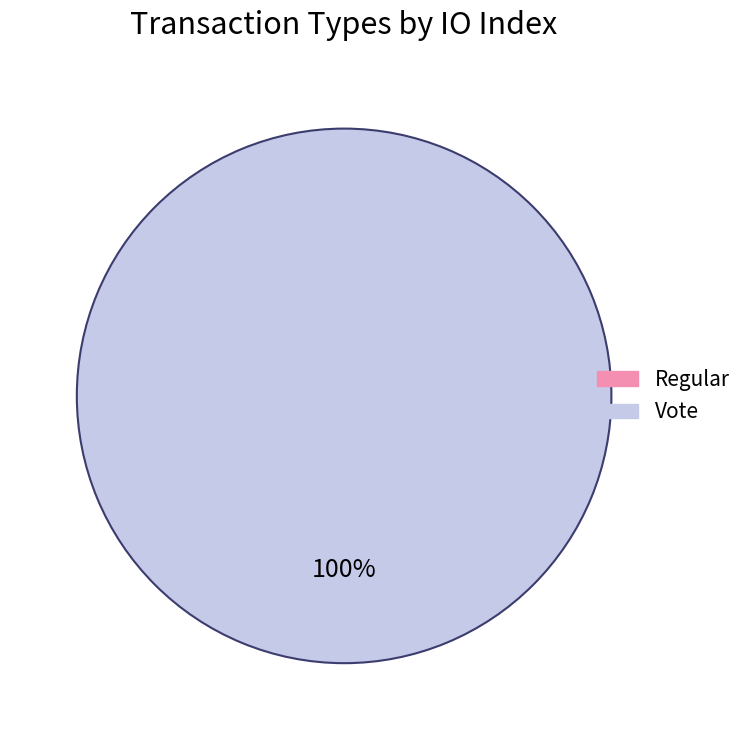

Is there any slice that represents more than half of the pie?

Yes